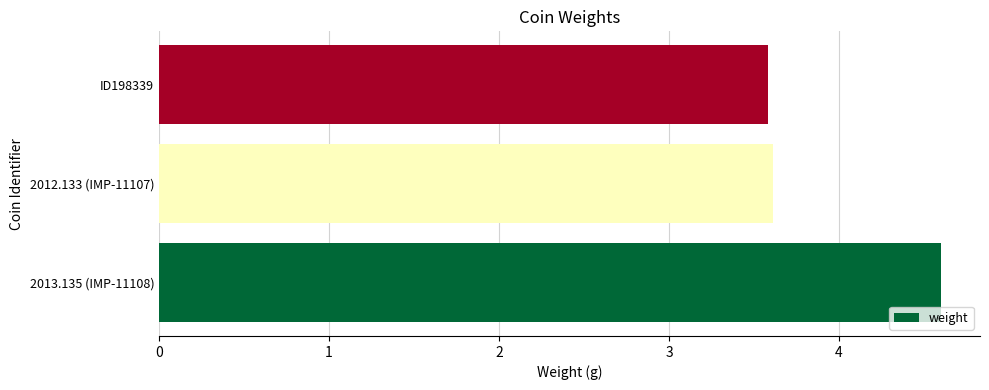

What is the sum of all values?

11.8